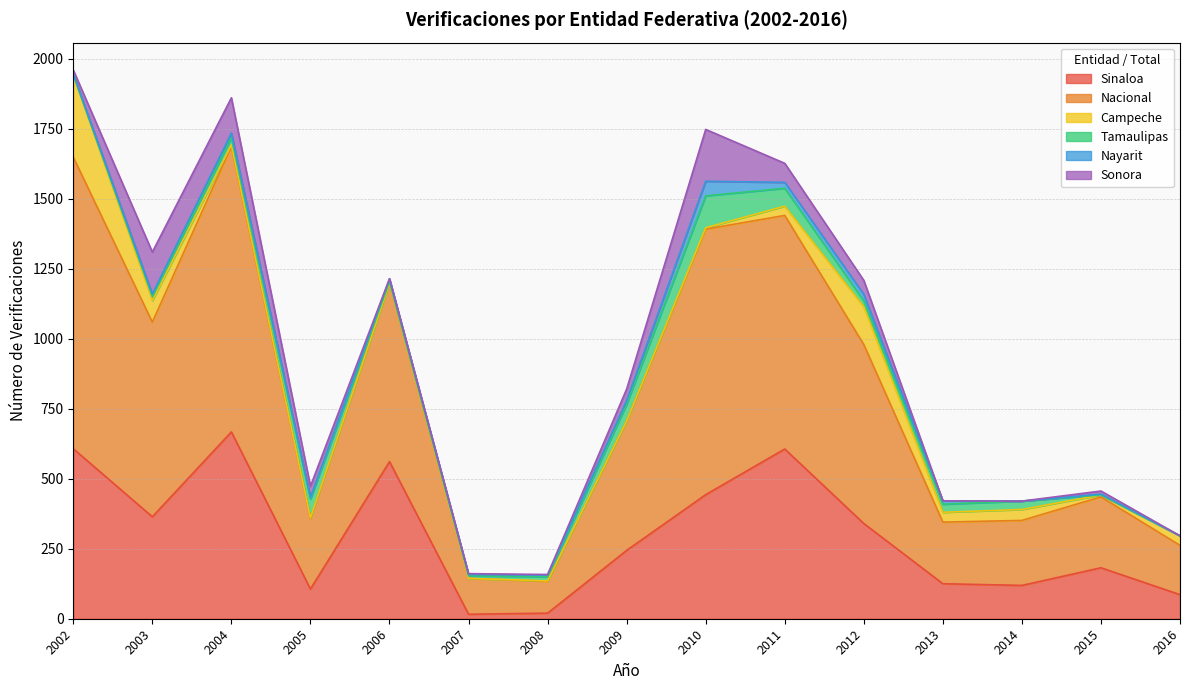

What are all the series names shown in the legend?

Sinaloa, Nacional, Campeche, Tamaulipas, Nayarit, Sonora